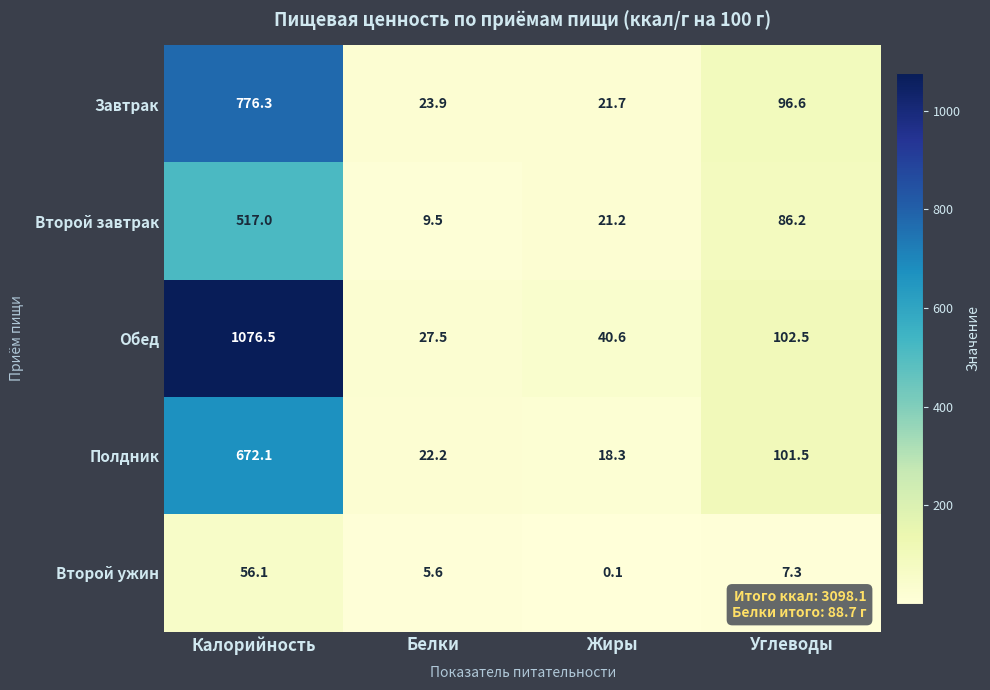

Rank the series by their maximum value, from highest to lowest.

Обед, Завтрак, Полдник, Второй завтрак, Второй ужин